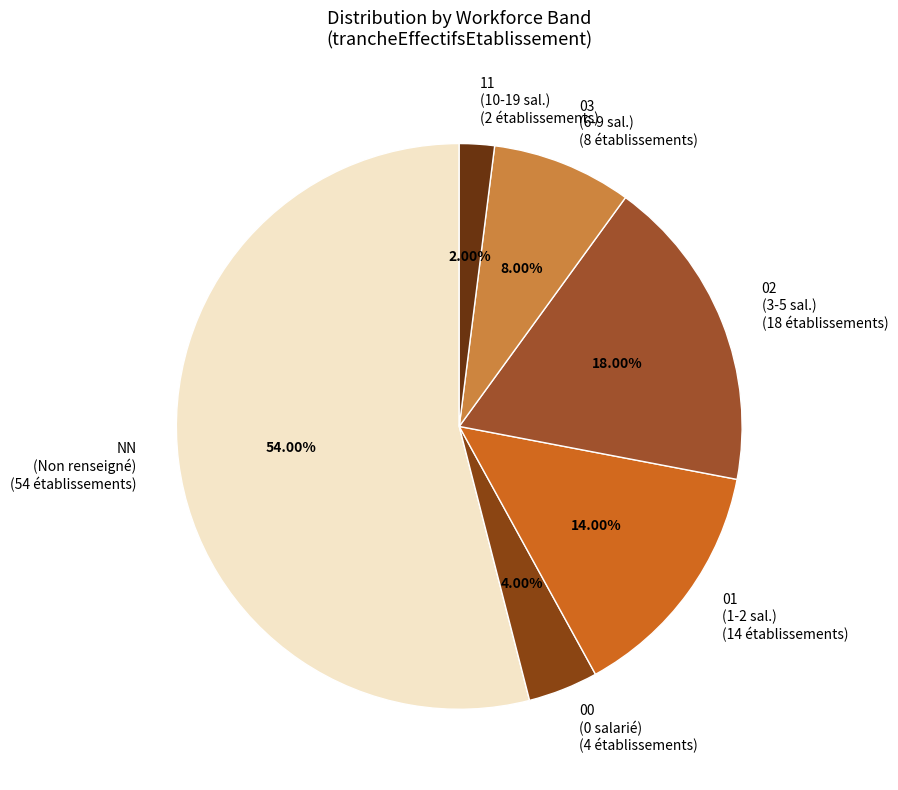

What is the largest slice in the pie chart?

NN